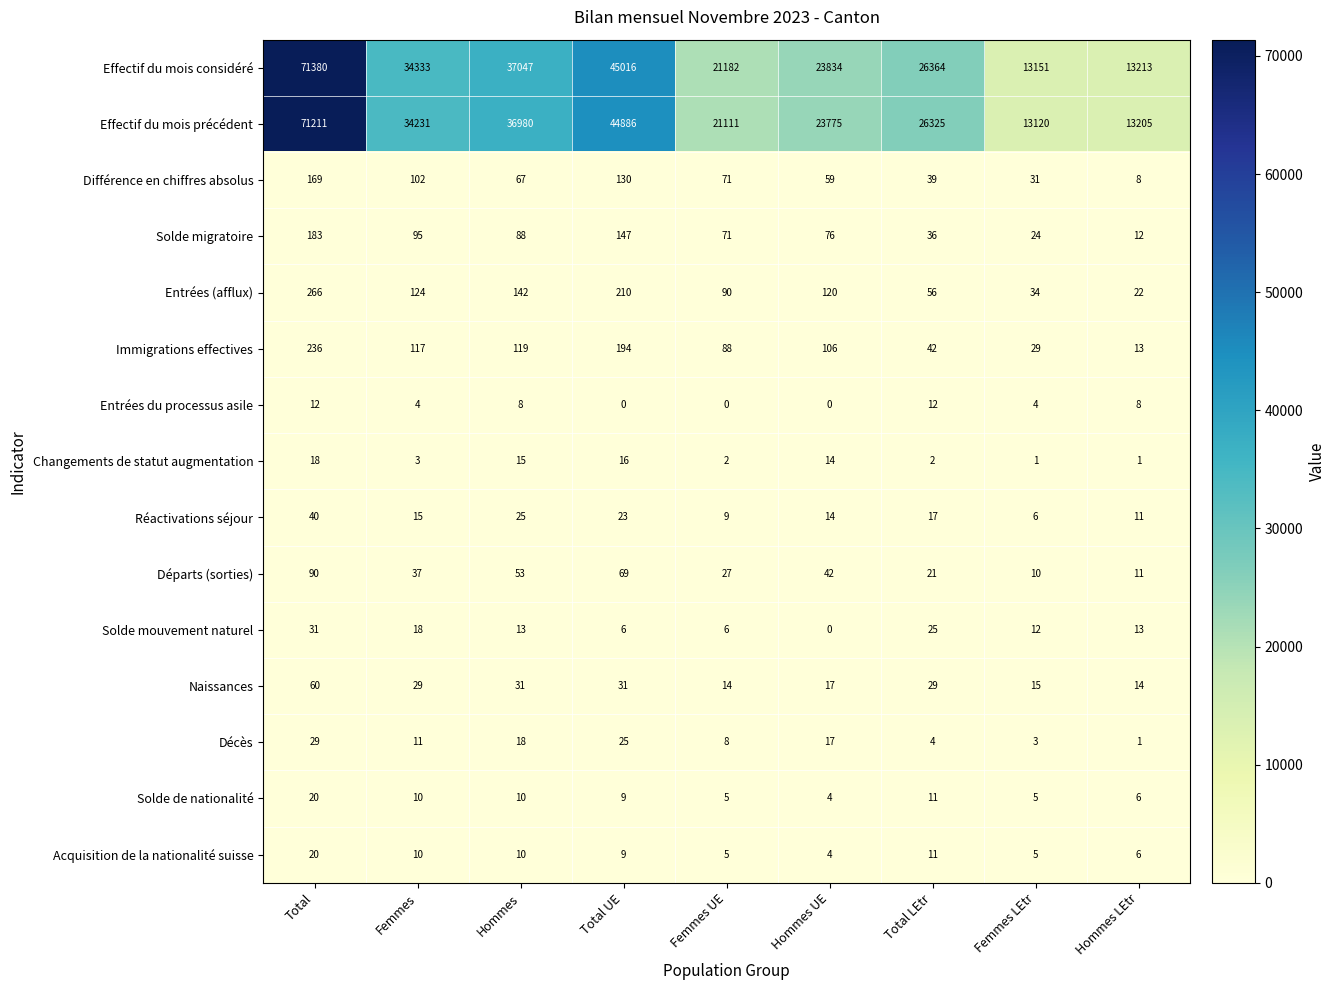

What is the average value of the Décès series?

13